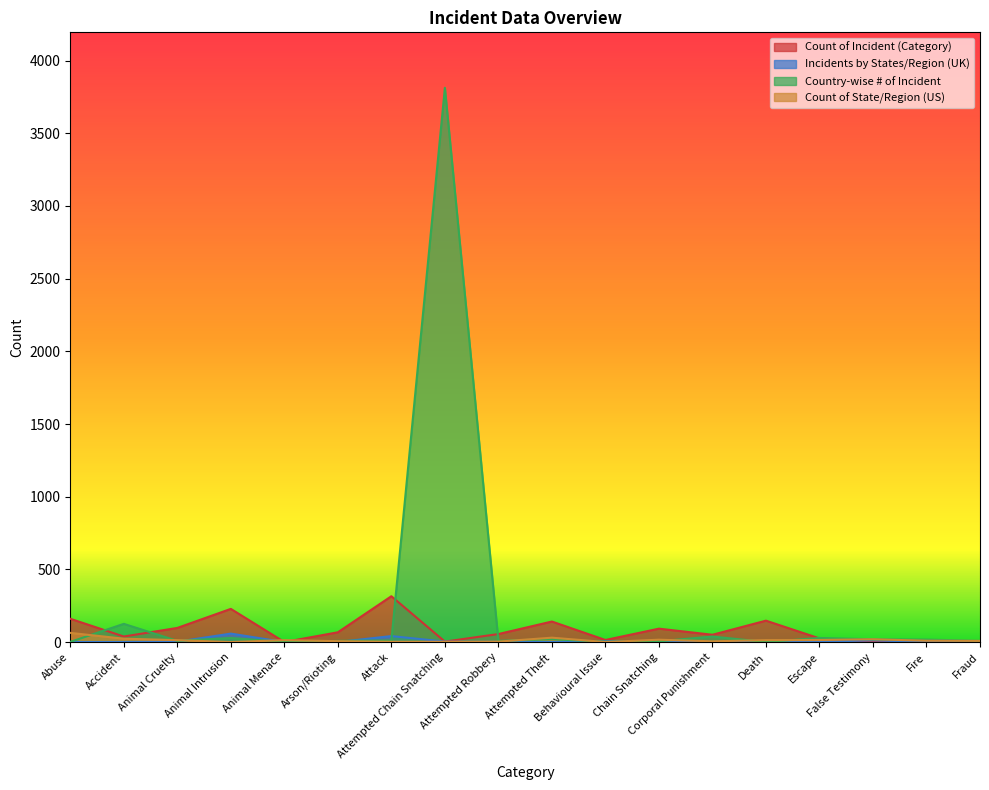

Which series ends up on top after the final intersection of Incidents by States/Region (UK) and Country-wise # of Incident?

Country-wise # of Incident